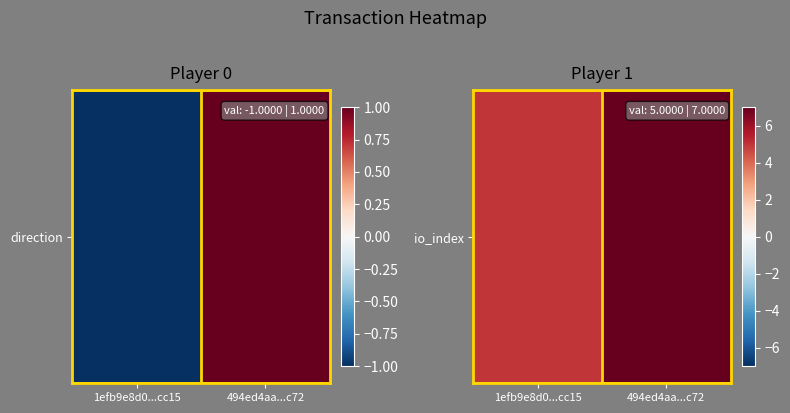

Rank the categories by value from lowest to highest.

1efb9e8d0...cc15, 494ed4aa...c72